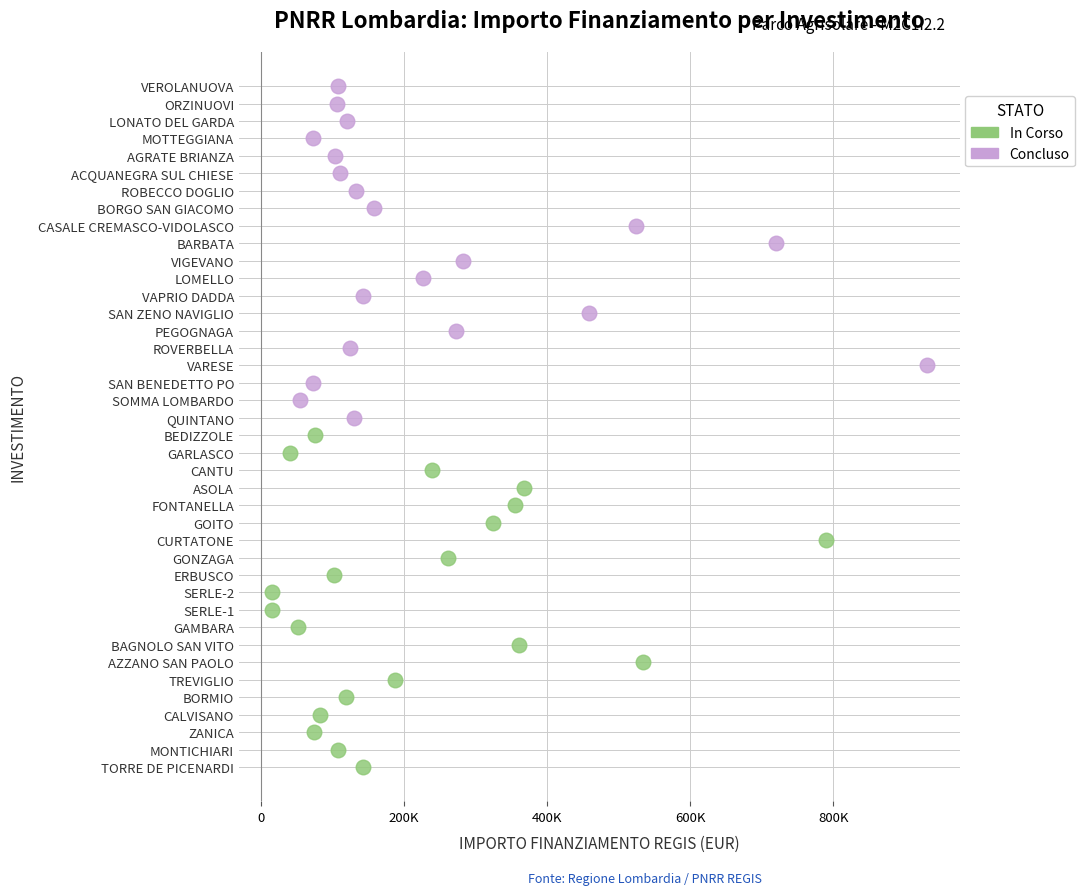

What are all the series names shown in the legend?

In Corso, Concluso